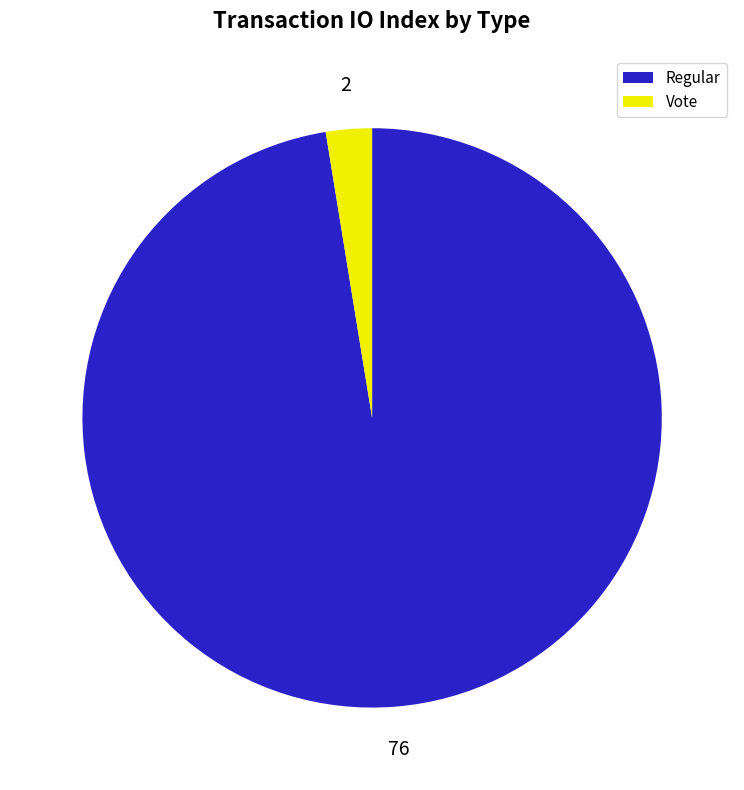

Between Regular and Vote, which is larger?

Regular